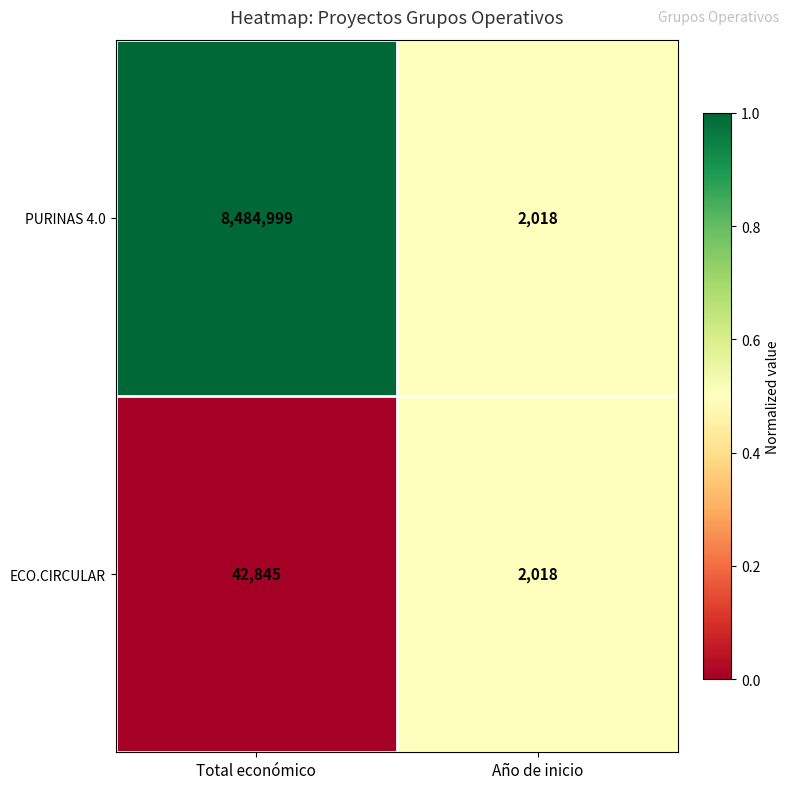

Rank the series by their average value, from highest to lowest.

PURINAS 4.0, ECO.CIRCULAR